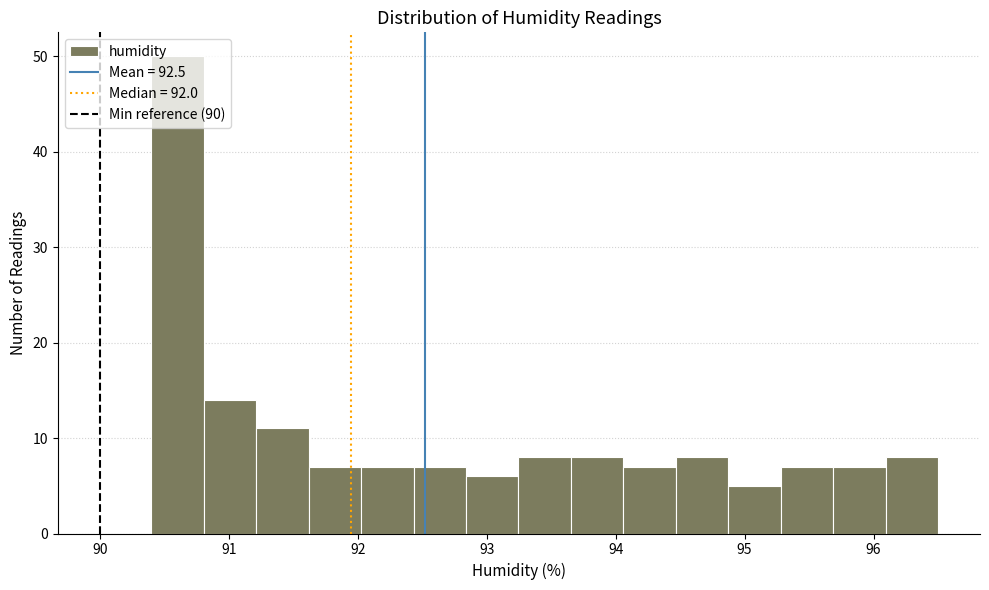

Reading left to right, transcribe this chart: for each bar, give the range it covers on the x-axis and its height. Neither the bar edges nor the heights are printed on the chart, so give them approximately, as read against the axes.

90.4 to 90.8: 50
90.8 to 91.2: 14
91.2 to 91.6: 11
91.6 to 92.0: 7
92.0 to 92.4: 7
92.4 to 92.8: 7
92.8 to 93.2: 6
93.2 to 93.7: 8
93.7 to 94.1: 8
94.1 to 94.5: 7
94.5 to 94.9: 8
94.9 to 95.3: 5
95.3 to 95.7: 7
95.7 to 96.1: 7
96.1 to 96.5: 8